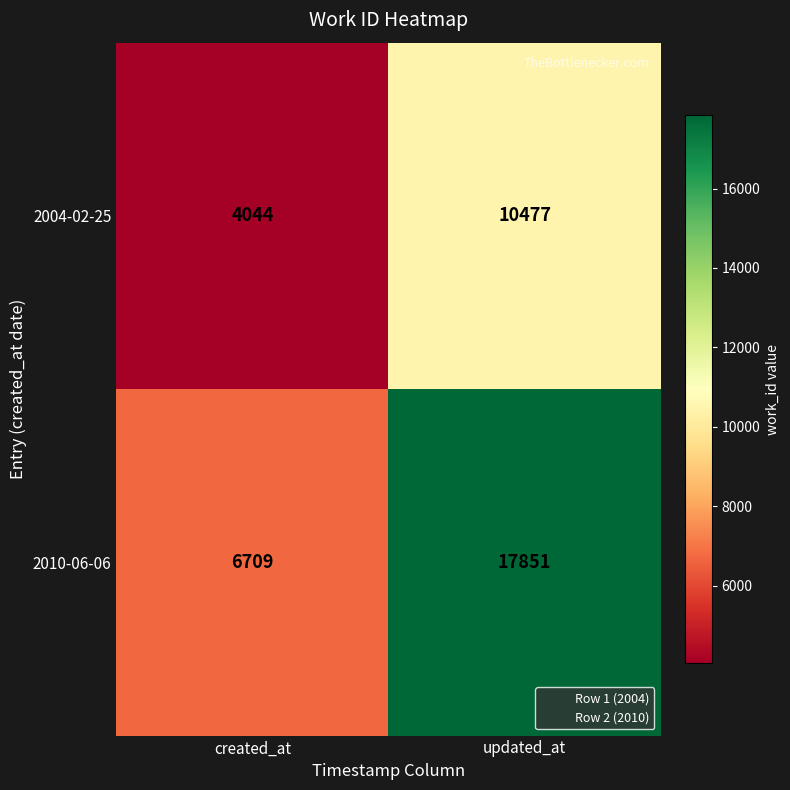

What is the total value across all series at updated_at?

28328